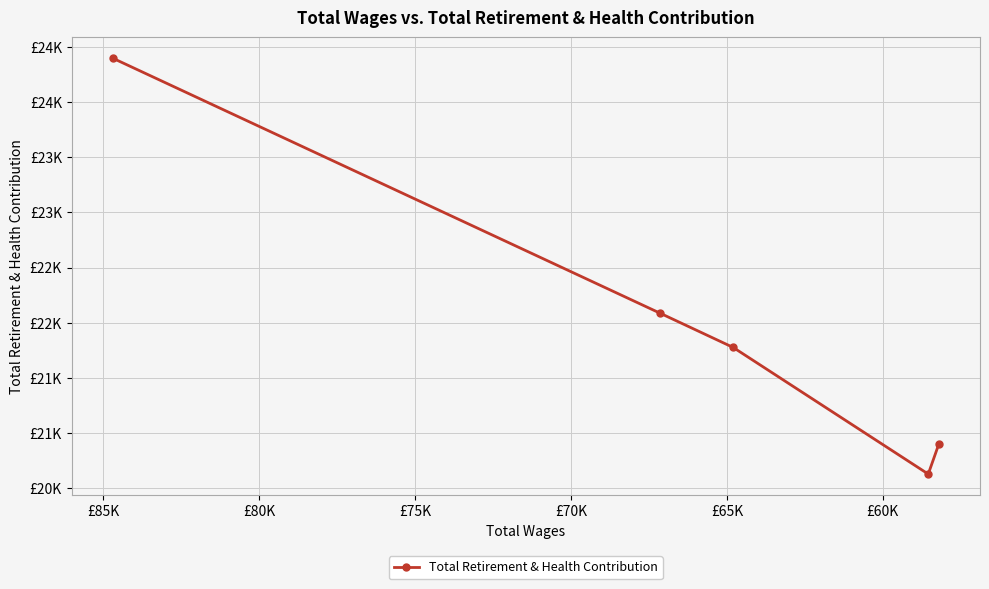

Is it true that the value at £65K is 30809?

False